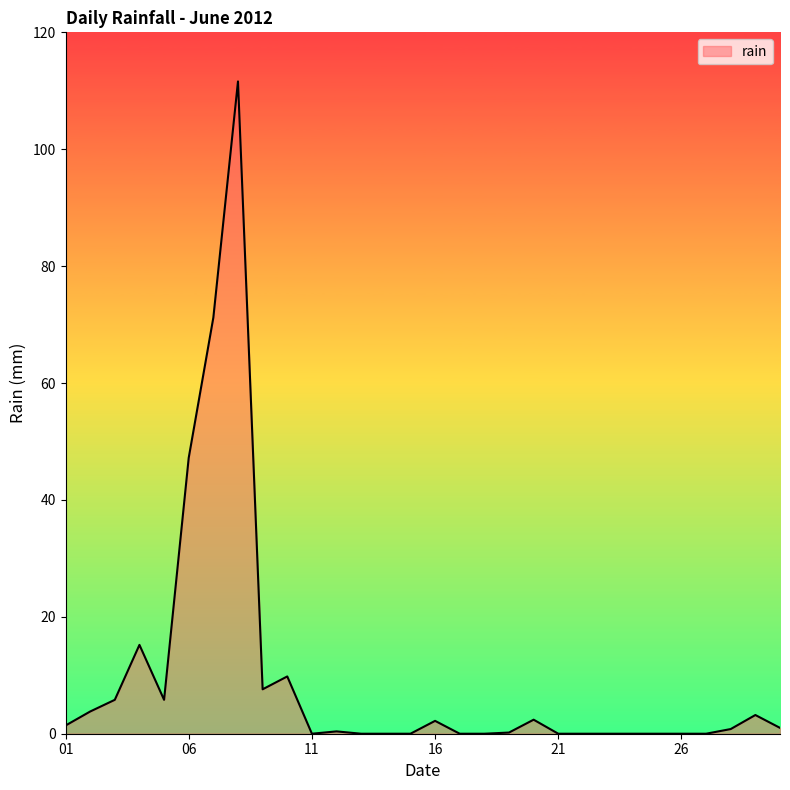

What is the maximum value shown in the chart?

111.6